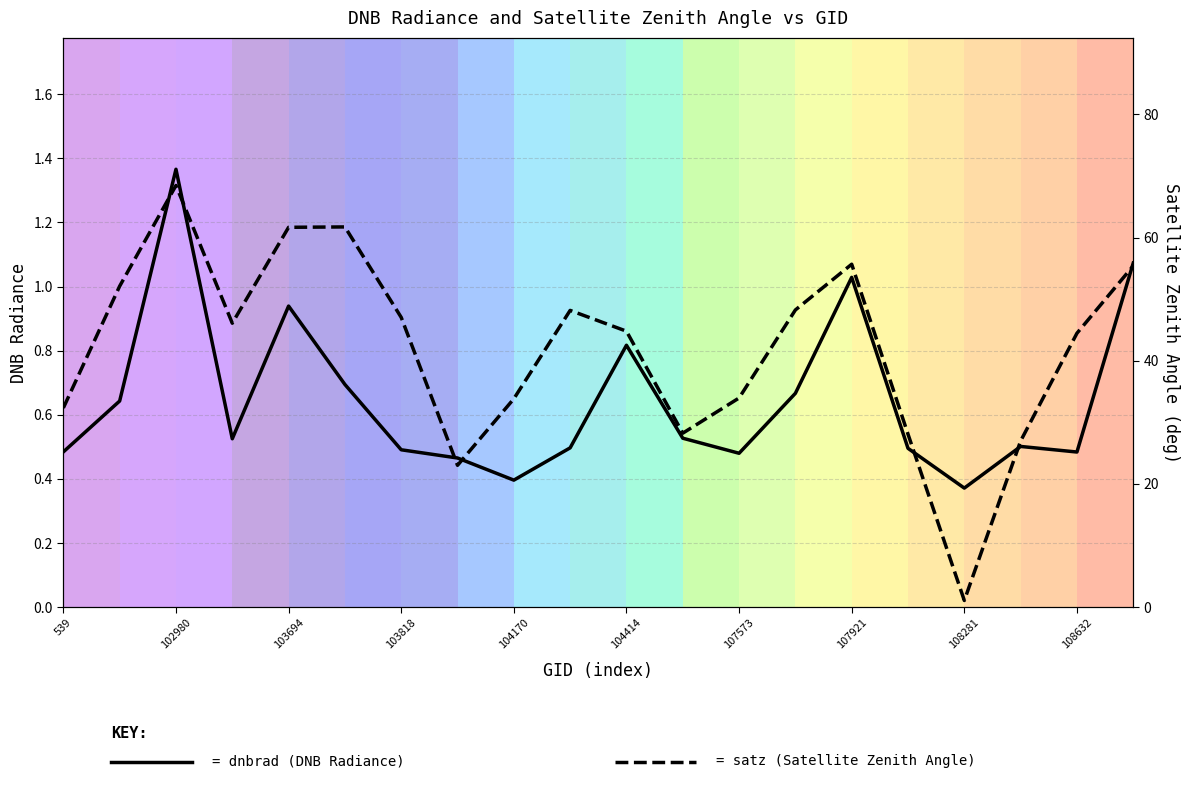

What are all the series names shown in the legend?

dnbrad, satz